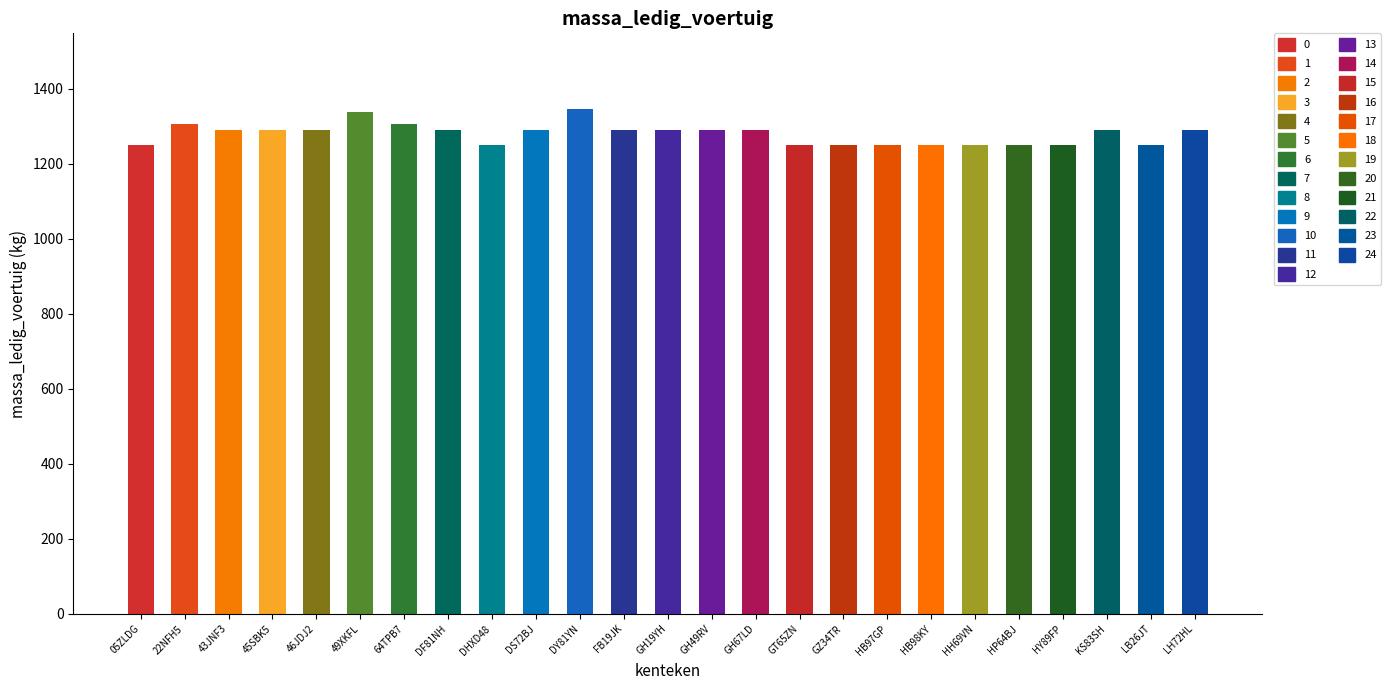

Reading left to right, list all the values displayed in this chart.

1250	1306	1290	1290	1290	1338	1306	1290	1250	1290	1346	1290	1290	1290	1290	1250	1250	1250	1250	1250	1250	1250	1290	1250	1290